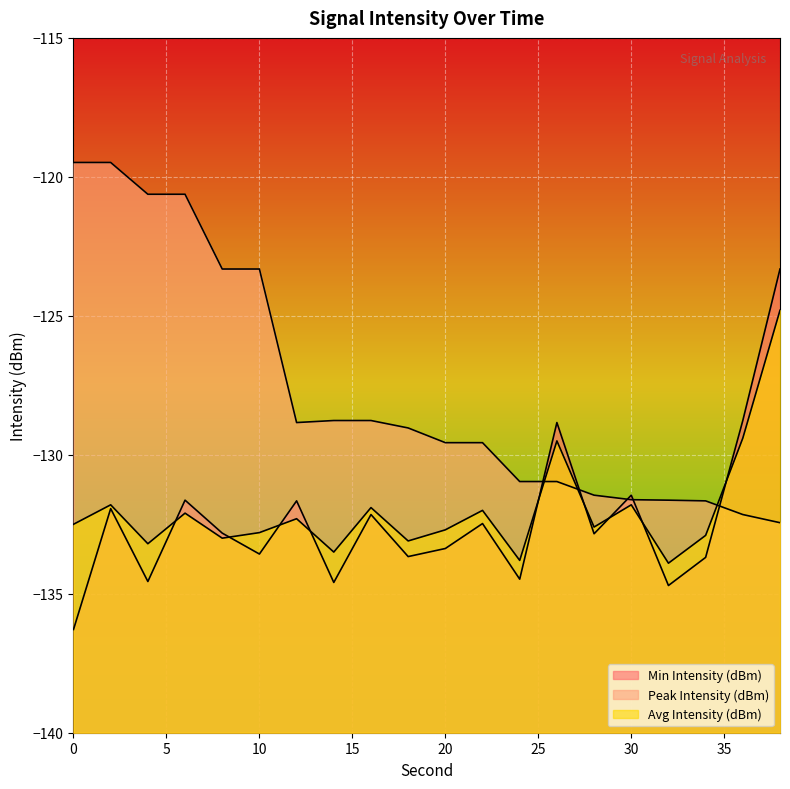

What is the smallest value displayed?

-136.3